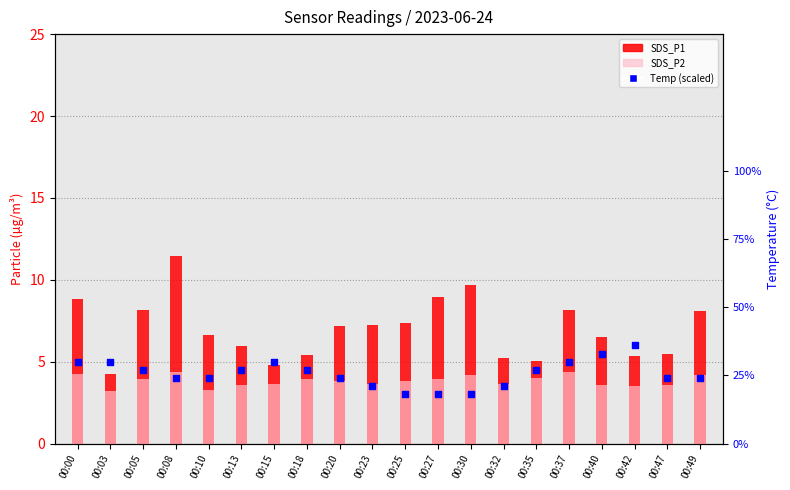

Which series has the largest total across all categories?

SDS_P1